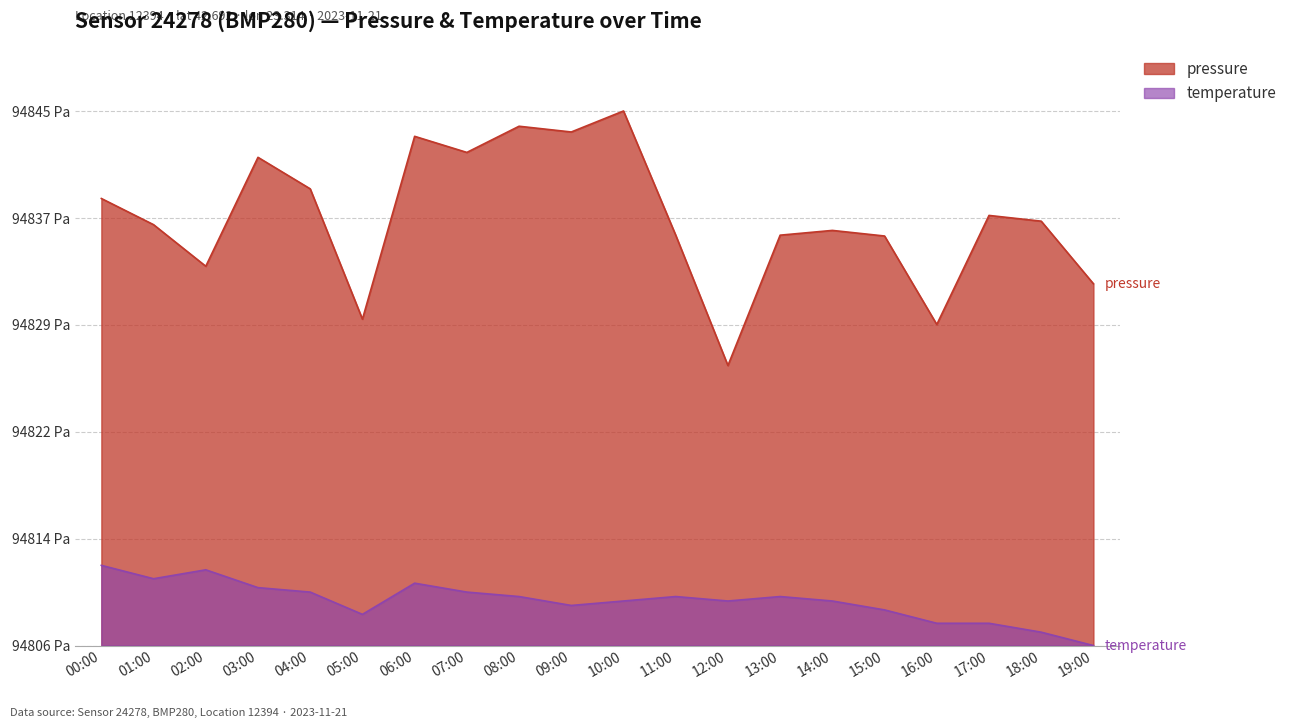

At which label does pressure reach its peak?

10:00